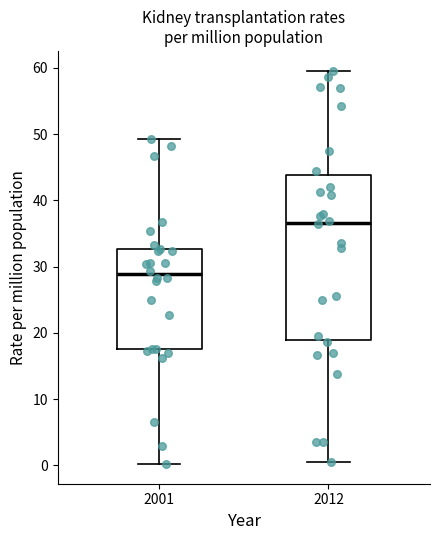

Which box's median line is the highest?

2012